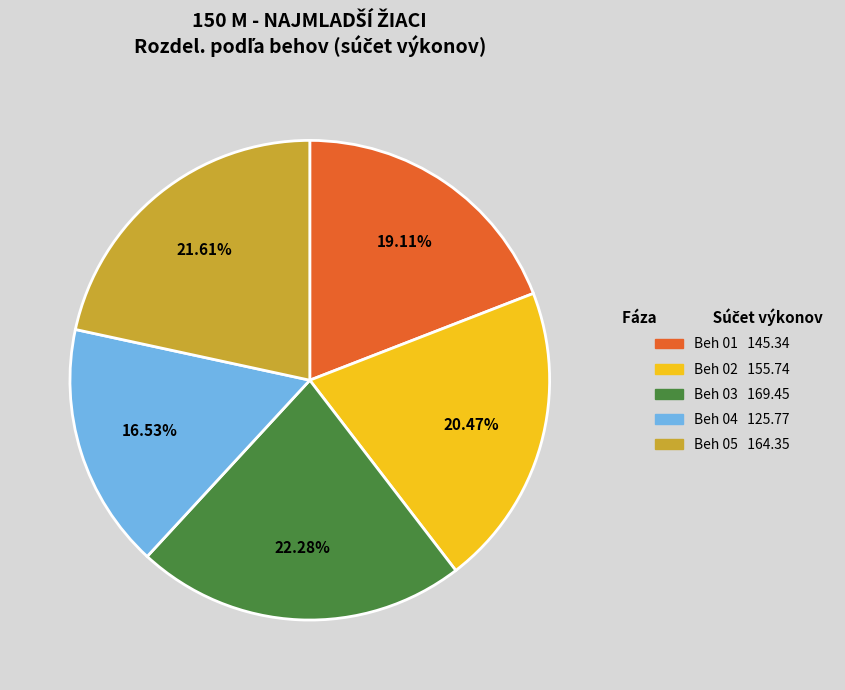

Is Beh 05 the majority of the pie?

No